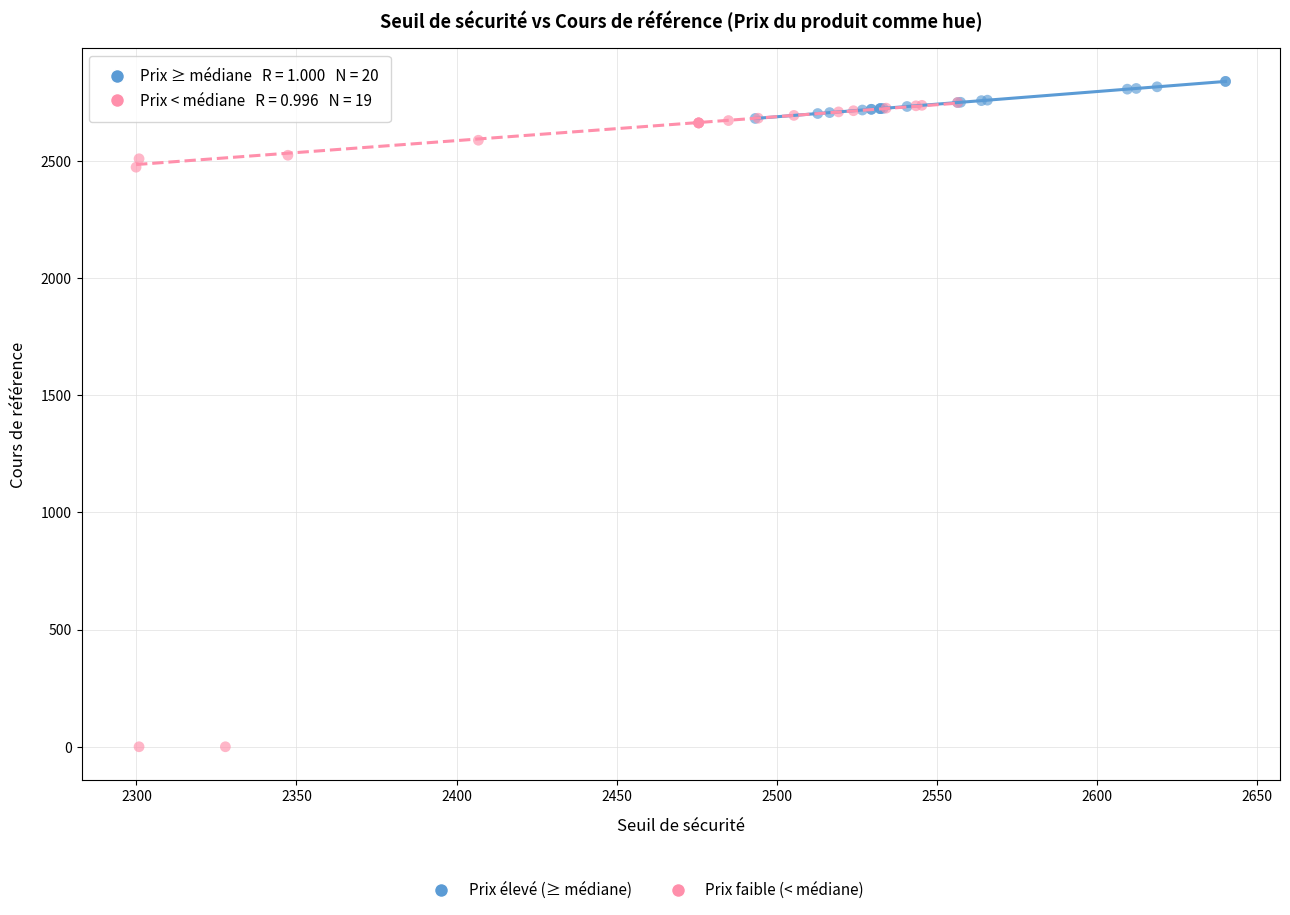

Which series contains the lowest Y value?

Prix faible (< médiane)